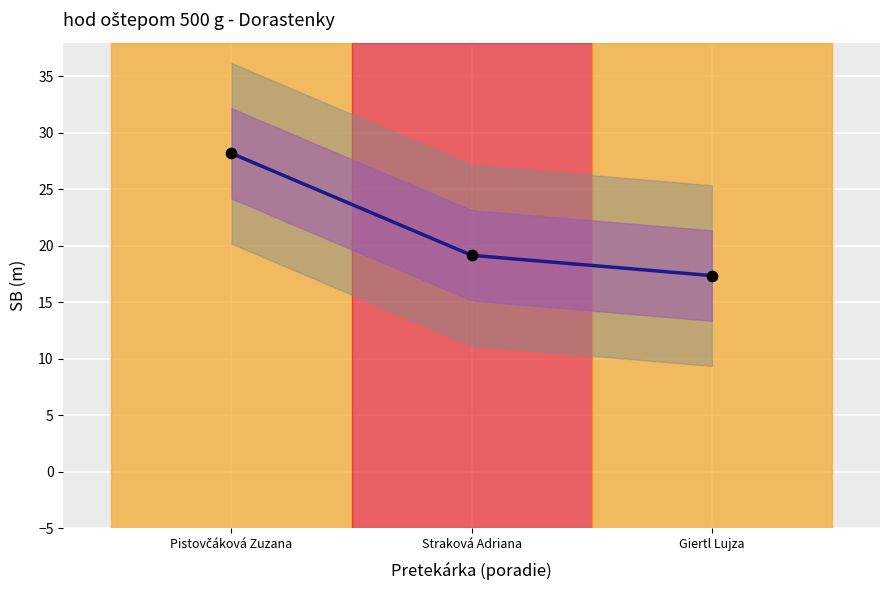

Between Giertl Lujza and Straková Adriana, which is larger?

Straková Adriana